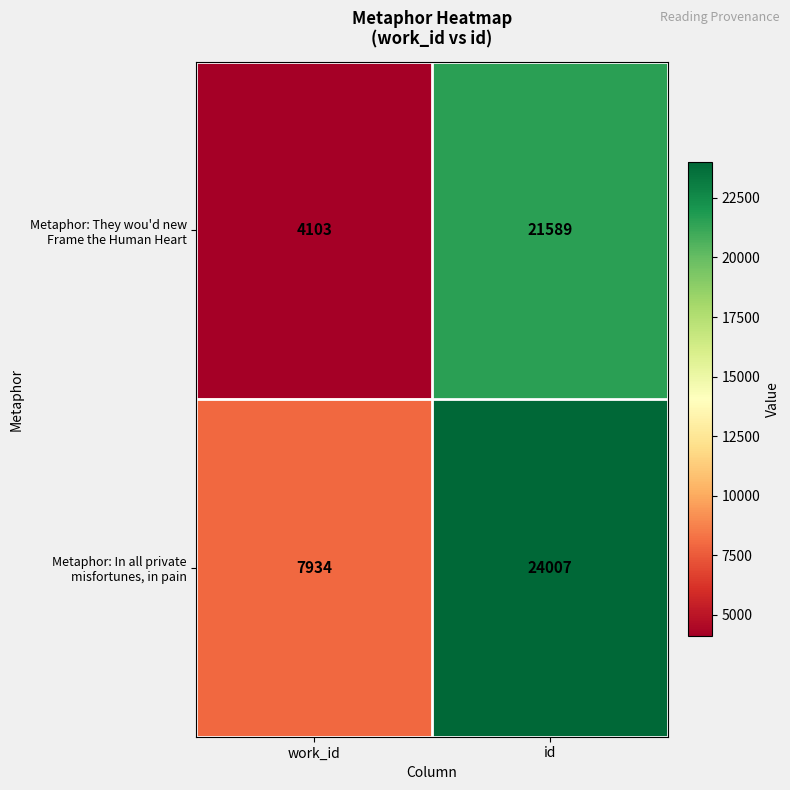

What is the spread (max minus min) of values at id?

2418